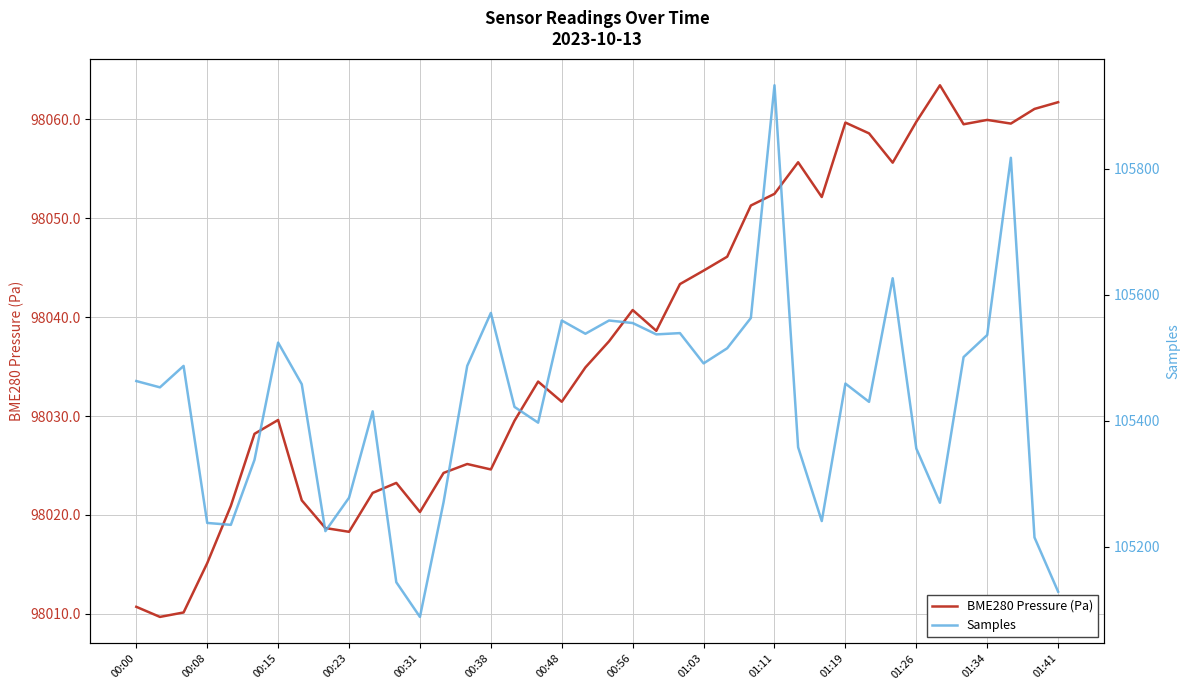

True or false: BME280 Pressure (Pa) has a value of 23218.8 at 00:08.

False